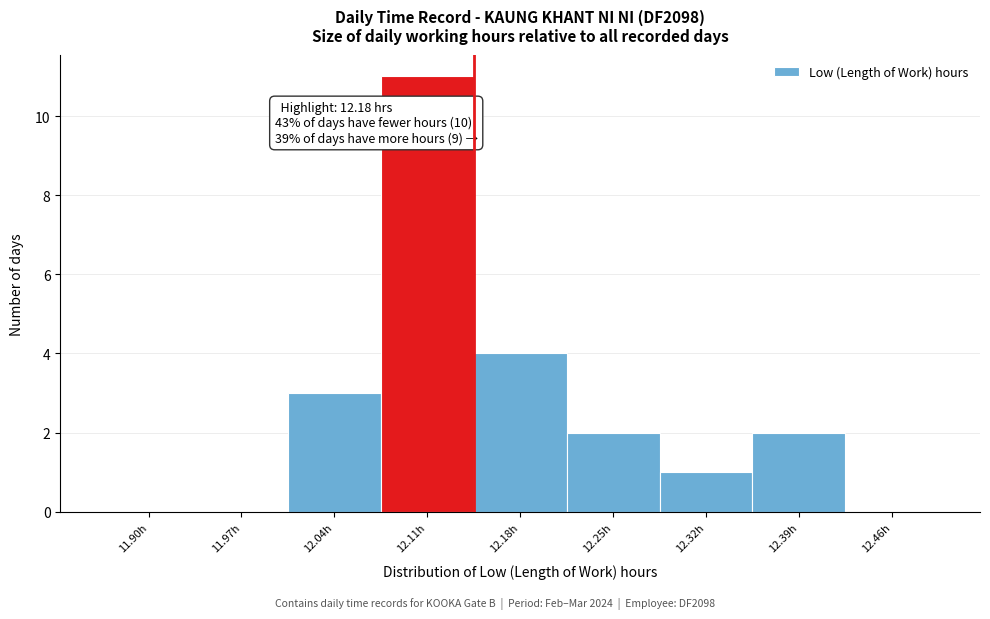

Reading left to right, transcribe all the data shown in this chart.

11.90h=0	11.97h=0	12.04h=3	12.11h=11	12.18h=4	12.25h=2	12.32h=1	12.39h=2	12.46h=0